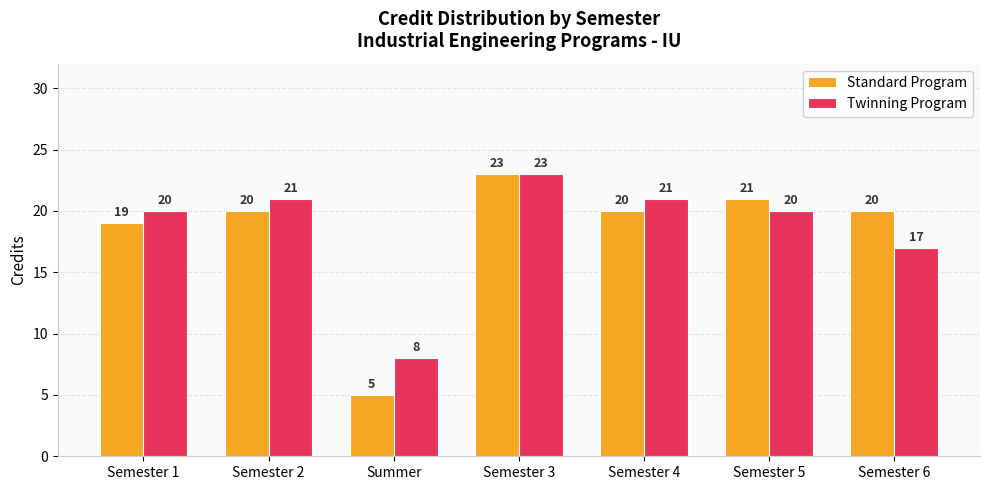

Count the number of data series in this chart.

2